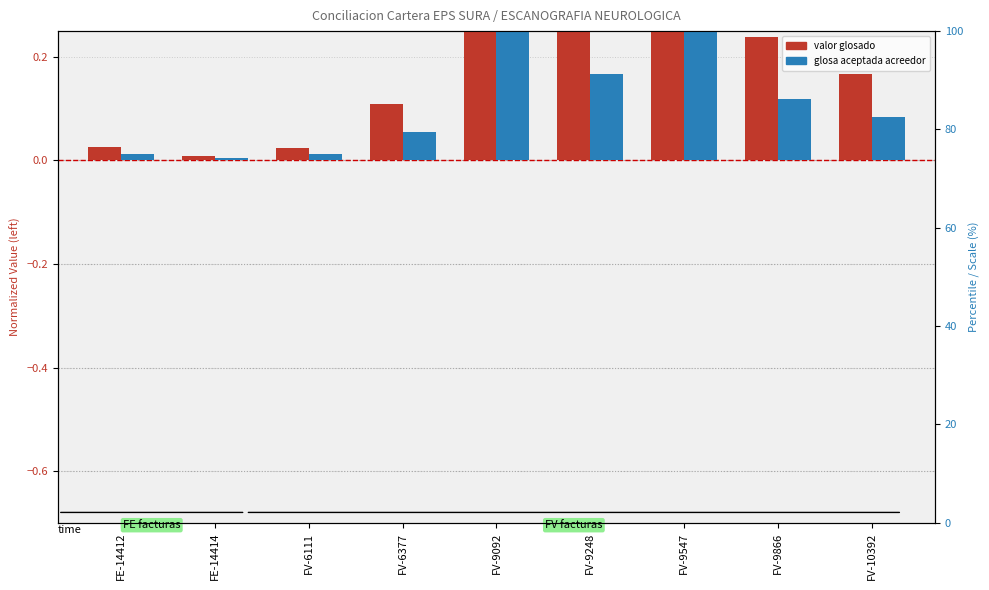

True or false: VLR GLOSA - ACEPTADA ACREEDOR has a value of 0.5 at FV-9092.

True